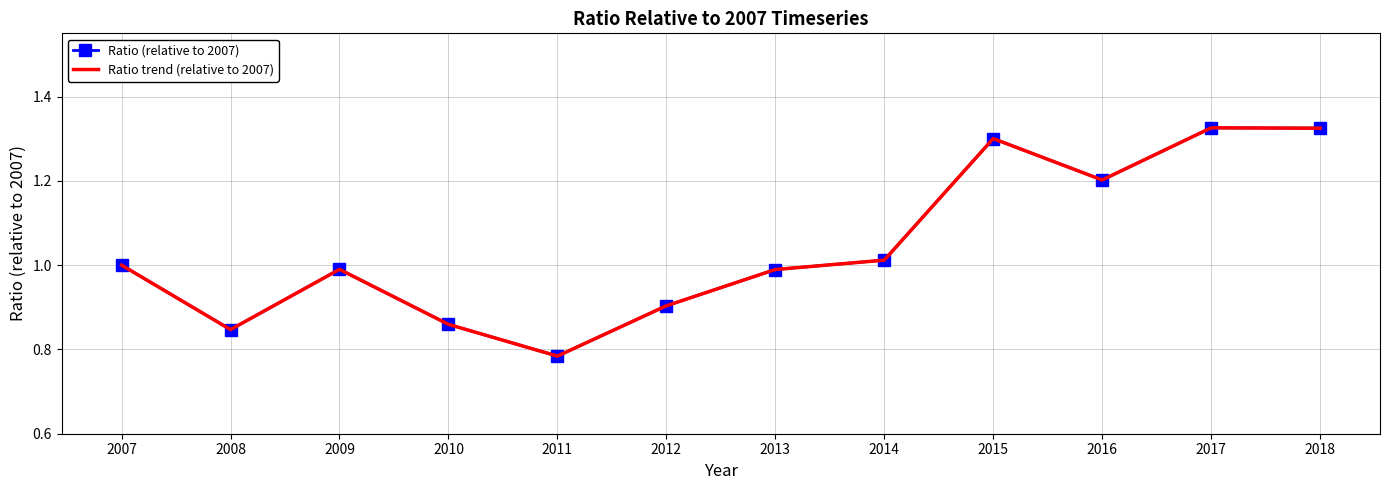

At how many categories does at least one series exceed 0?

12